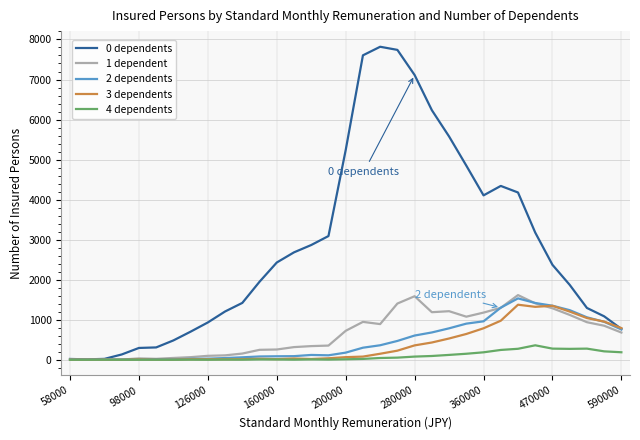

What is the difference between the maximum and minimum values in the 1 dependent series?

1614